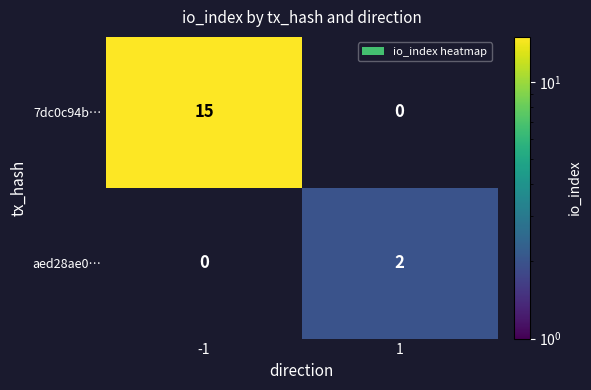

Is it true that aed28ae0… equals 2 at 1?

True